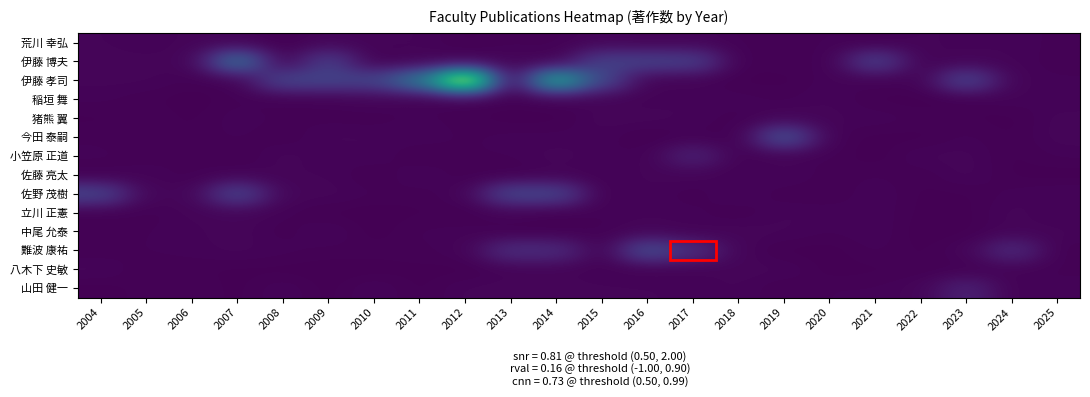

Reading left to right, list all the values displayed in this chart.

荒川 幸弘: 2004=0.1	2005=0.0	2006=0.1	2007=0.1	2008=0.0	2009=0.1	2010=0.1	2011=0.1	2012=0.0	2013=0.0	2014=0.0	2015=0.1	2016=0.1	2017=0.1	2018=0.0	2019=0.0	2020=0.0	2021=0.0	2022=0.1	2023=0.1	2024=0.1	2025=0.0
伊藤 博夫: 2004=0.1	2005=0.1	2006=0.1	2007=1.9	2008=0.0	2009=0.9	2010=0.0	2011=0.1	2012=0.1	2013=0.1	2014=0.0	2015=1.0	2016=1.0	2017=0.9	2018=0.0	2019=0.0	2020=0.0	2021=1.0	2022=0.0	2023=0.1	2024=0.1	2025=0.0
伊藤 孝司: 2004=0.1	2005=0.1	2006=0.0	2007=0.0	2008=1.1	2009=1.0	2010=1.0	2011=2.0	2012=5.1	2013=0.1	2014=3.1	2015=1.1	2016=0.0	2017=0.0	2018=0.0	2019=0.0	2020=0.1	2021=0.0	2022=0.0	2023=1.1	2024=0.1	2025=0.0
稲垣 舞: 2004=0.0	2005=0.0	2006=0.0	2007=0.0	2008=0.0	2009=0.0	2010=0.1	2011=0.0	2012=0.0	2013=0.0	2014=0.0	2015=0.1	2016=0.0	2017=0.1	2018=0.1	2019=0.0	2020=0.1	2021=0.0	2022=0.0	2023=0.0	2024=0.1	2025=0.0
猪熊 翼: 2004=0.0	2005=0.0	2006=0.0	2007=0.1	2008=0.0	2009=0.0	2010=0.0	2011=0.1	2012=0.0	2013=0.0	2014=0.0	2015=0.1	2016=0.1	2017=0.1	2018=0.0	2019=0.1	2020=0.1	2021=0.1	2022=0.0	2023=0.0	2024=0.0	2025=0.1
今田 泰嗣: 2004=0.0	2005=0.0	2006=0.0	2007=0.0	2008=0.0	2009=0.1	2010=0.1	2011=0.1	2012=0.0	2013=0.1	2014=0.0	2015=0.1	2016=0.0	2017=0.0	2018=0.0	2019=1.3	2020=0.0	2021=0.0	2022=0.0	2023=0.0	2024=0.0	2025=0.1
小笠原 正道: 2004=0.0	2005=0.0	2006=0.0	2007=0.0	2008=0.1	2009=0.0	2010=0.1	2011=0.0	2012=0.0	2013=0.0	2014=0.1	2015=0.0	2016=0.0	2017=0.5	2018=0.0	2019=0.0	2020=0.0	2021=0.0	2022=0.1	2023=0.1	2024=0.0	2025=0.0
佐藤 亮太: 2004=0.0	2005=0.1	2006=0.0	2007=0.1	2008=0.1	2009=0.1	2010=0.0	2011=0.1	2012=0.0	2013=0.0	2014=0.0	2015=0.0	2016=0.1	2017=0.1	2018=0.0	2019=0.1	2020=0.0	2021=0.0	2022=0.0	2023=0.1	2024=0.0	2025=0.0
佐野 茂樹: 2004=1.0	2005=0.1	2006=0.1	2007=1.1	2008=0.1	2009=0.1	2010=0.0	2011=0.0	2012=0.1	2013=1.1	2014=1.0	2015=0.0	2016=0.1	2017=0.0	2018=0.1	2019=0.0	2020=0.0	2021=0.1	2022=0.0	2023=0.0	2024=0.0	2025=0.1
立川 正憲: 2004=0.0	2005=0.0	2006=0.1	2007=0.1	2008=0.0	2009=0.0	2010=0.0	2011=0.0	2012=0.0	2013=0.1	2014=0.0	2015=0.0	2016=0.1	2017=0.0	2018=0.0	2019=0.1	2020=0.1	2021=0.1	2022=0.0	2023=0.0	2024=0.1	2025=0.0
中尾 允泰: 2004=0.0	2005=0.0	2006=0.1	2007=0.1	2008=0.0	2009=0.1	2010=0.0	2011=0.0	2012=0.1	2013=0.0	2014=0.0	2015=0.0	2016=0.1	2017=0.0	2018=0.1	2019=0.1	2020=0.0	2021=0.1	2022=0.0	2023=0.0	2024=0.1	2025=0.1
難波 康祐: 2004=0.0	2005=0.0	2006=0.0	2007=0.1	2008=0.0	2009=0.0	2010=0.0	2011=0.0	2012=0.1	2013=0.7	2014=0.6	2015=0.0	2016=1.2	2017=0.6	2018=0.1	2019=0.0	2020=0.0	2021=0.0	2022=0.0	2023=0.1	2024=0.6	2025=0.0
八木下 史敏: 2004=0.1	2005=0.0	2006=0.0	2007=0.0	2008=0.0	2009=0.0	2010=0.0	2011=0.0	2012=0.0	2013=0.0	2014=0.1	2015=0.0	2016=0.0	2017=0.0	2018=0.1	2019=0.1	2020=0.0	2021=0.0	2022=0.0	2023=0.0	2024=0.0	2025=0.0
山田 健一: 2004=0.0	2005=0.0	2006=0.0	2007=0.0	2008=0.1	2009=0.0	2010=0.1	2011=0.0	2012=0.1	2013=0.1	2014=0.1	2015=0.1	2016=0.1	2017=0.1	2018=0.1	2019=0.0	2020=0.0	2021=0.0	2022=0.1	2023=0.5	2024=0.0	2025=0.1